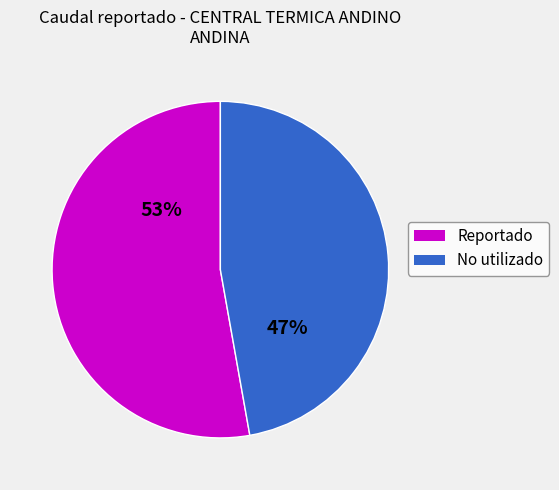

To the nearest percent, what is the difference between the largest and smallest slice percentages?

6%